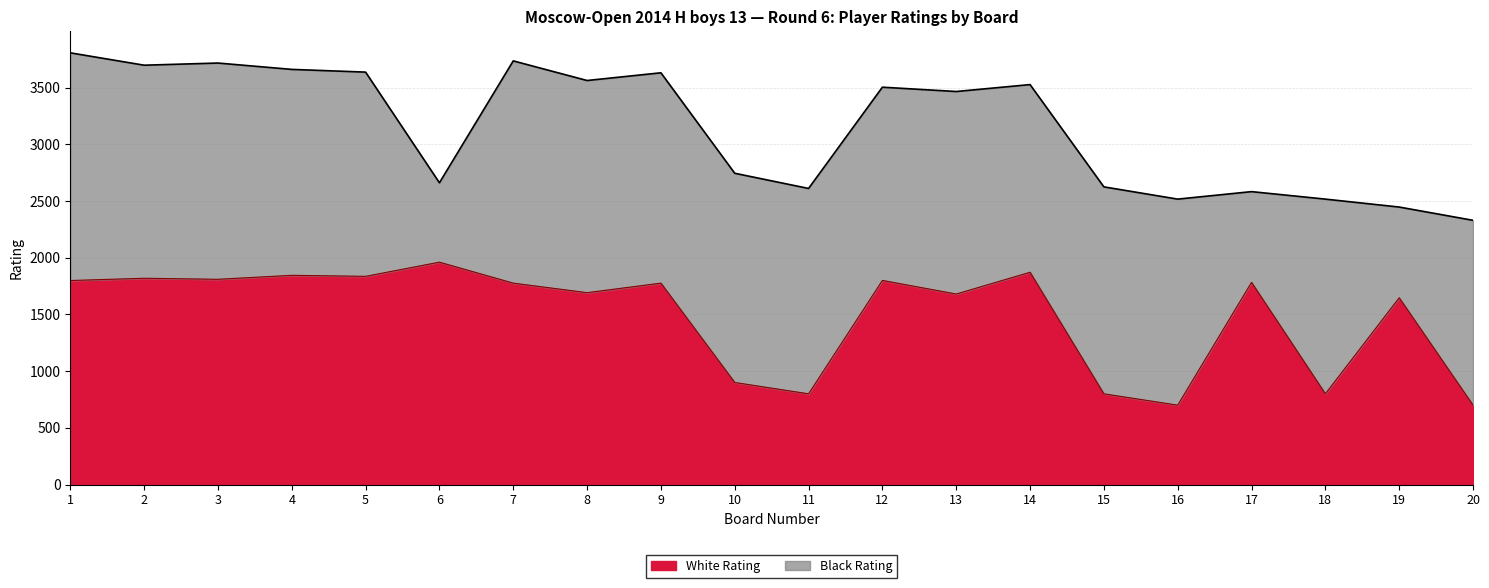

What is the difference between the values at 19 and 18?

847